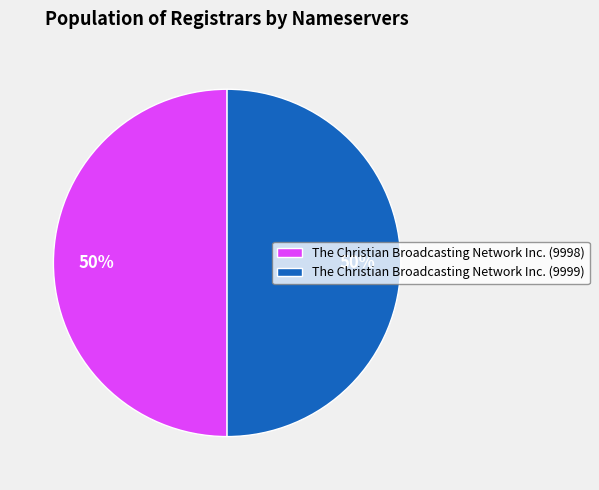

To the nearest percent, what is the average slice percentage?

50%